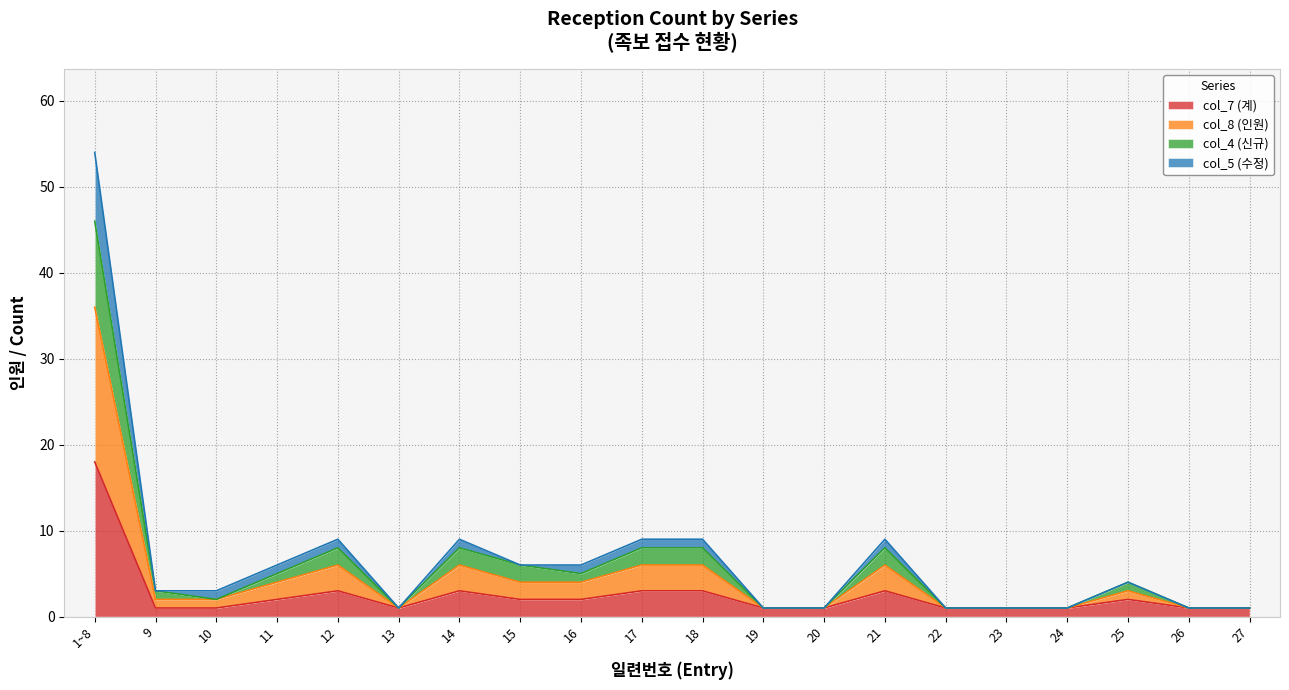

Between 12 and 13, which series saw the biggest shift?

col_8 (인원)